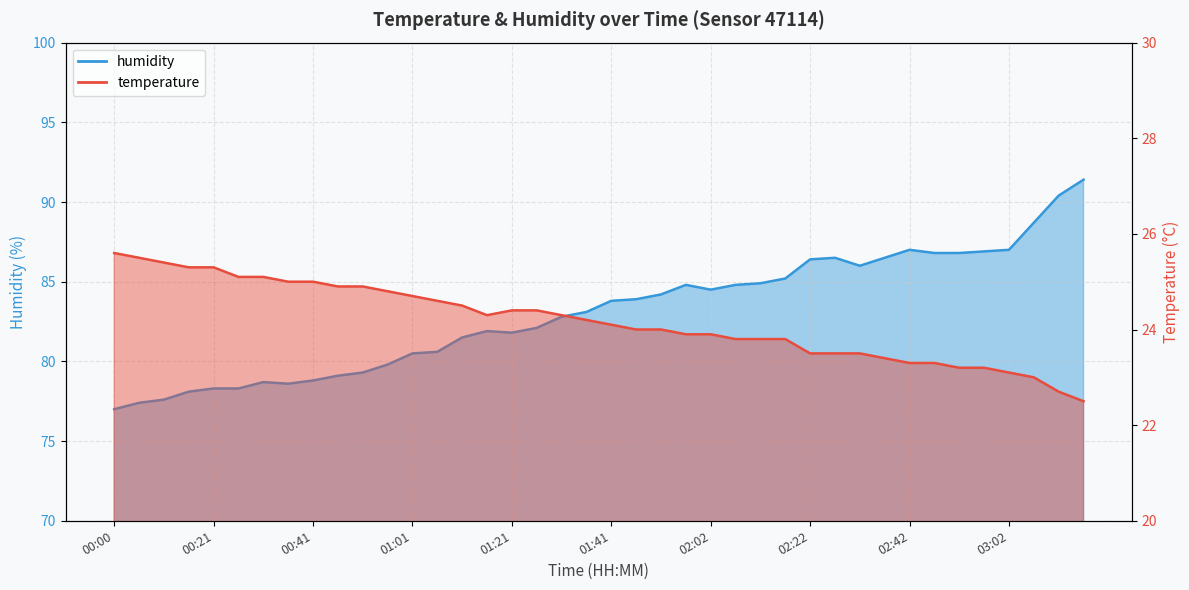

How many data points in temperature are above 24?

21